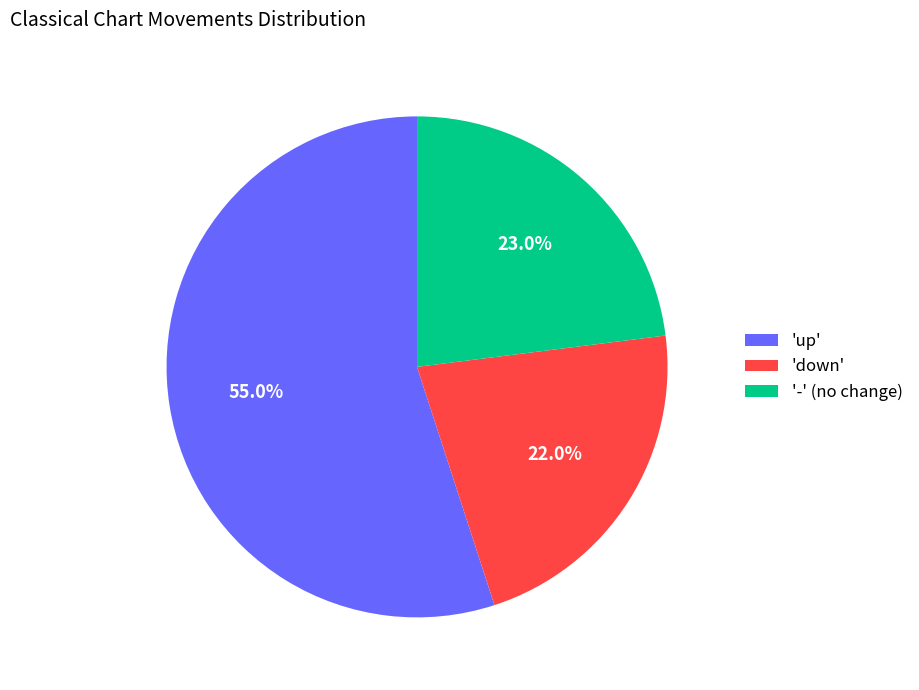

What is the majority slice?

'up'